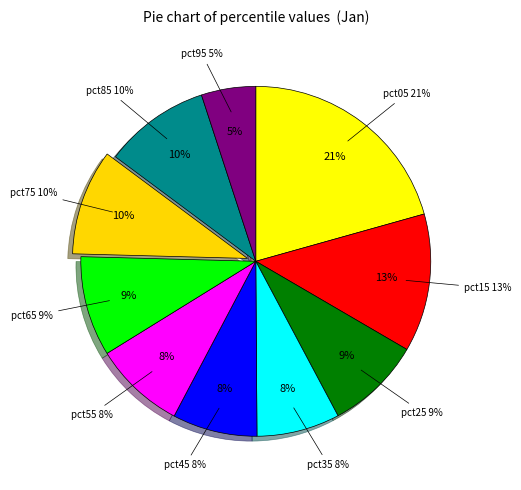

To the nearest percent, what is the difference between the largest and smallest slice percentages?

16%